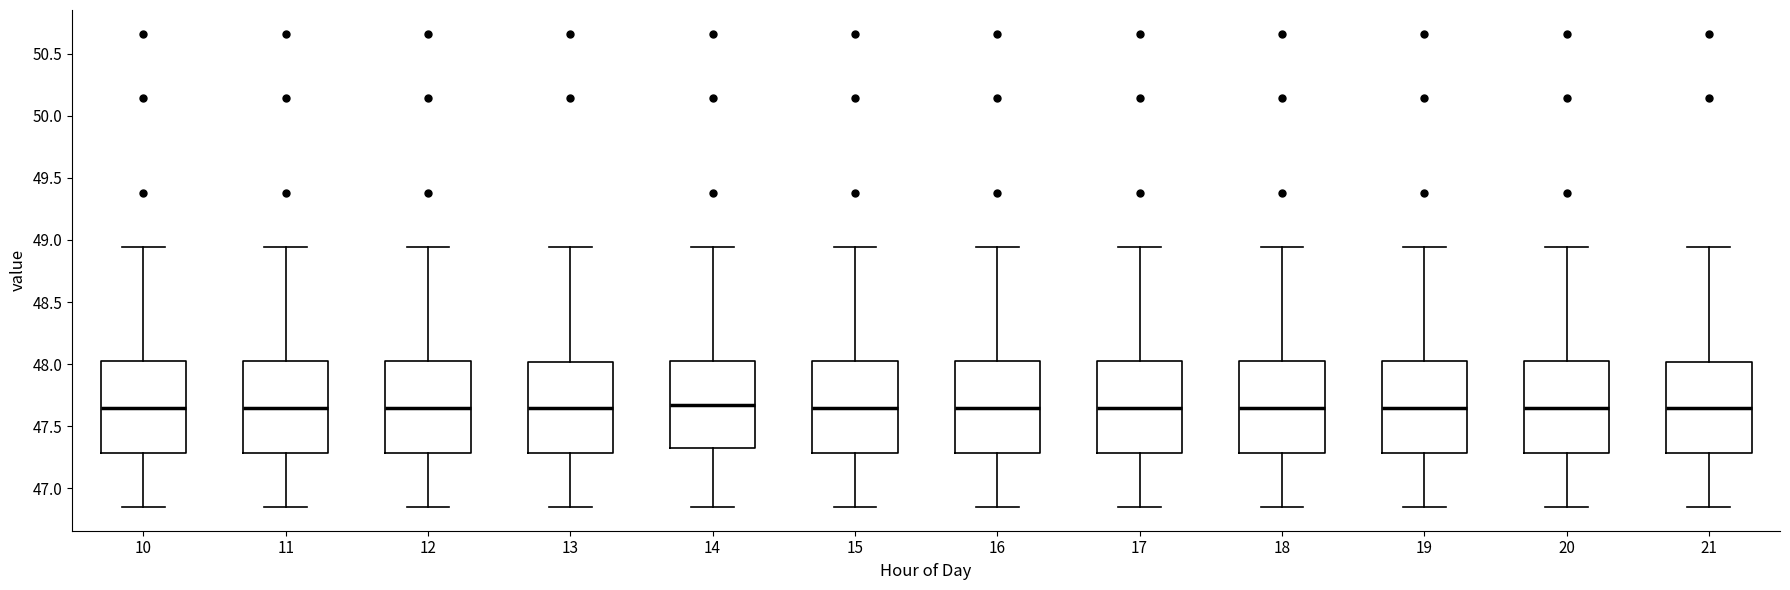

Reading left to right, transcribe this box plot: for each box, give where its median line is, the range the box spans, and where its two whiskers end, as read against the y-axis. The values are not printed on the chart, so give them approximately, as read against the axis.

10: median 47.65, box 47.30 to 48.05, whiskers 46.85 to 48.95
11: median 47.65, box 47.30 to 48.05, whiskers 46.85 to 48.95
12: median 47.65, box 47.30 to 48.05, whiskers 46.85 to 48.95
13: median 47.65, box 47.30 to 48.00, whiskers 46.85 to 48.95
14: median 47.70, box 47.35 to 48.05, whiskers 46.85 to 48.95
15: median 47.65, box 47.30 to 48.05, whiskers 46.85 to 48.95
16: median 47.65, box 47.30 to 48.05, whiskers 46.85 to 48.95
17: median 47.65, box 47.30 to 48.05, whiskers 46.85 to 48.95
18: median 47.65, box 47.30 to 48.05, whiskers 46.85 to 48.95
19: median 47.65, box 47.30 to 48.05, whiskers 46.85 to 48.95
20: median 47.65, box 47.30 to 48.05, whiskers 46.85 to 48.95
21: median 47.65, box 47.30 to 48.00, whiskers 46.85 to 48.95